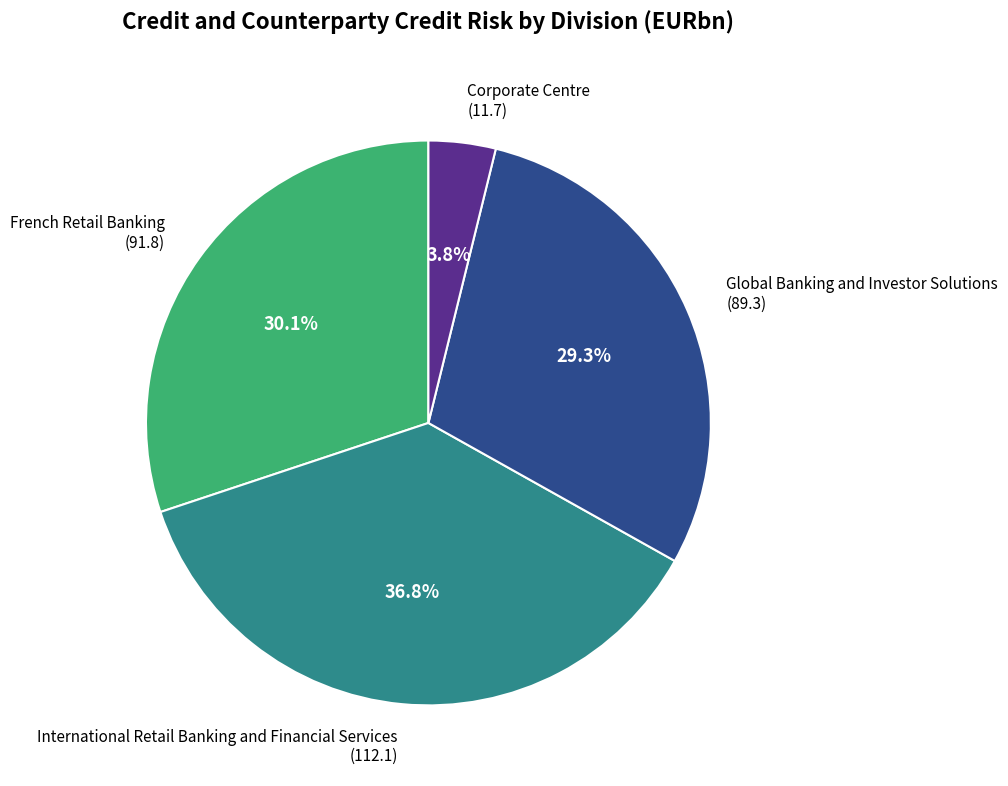

Which category has the biggest portion of the pie?

International Retail Banking and Financial Services